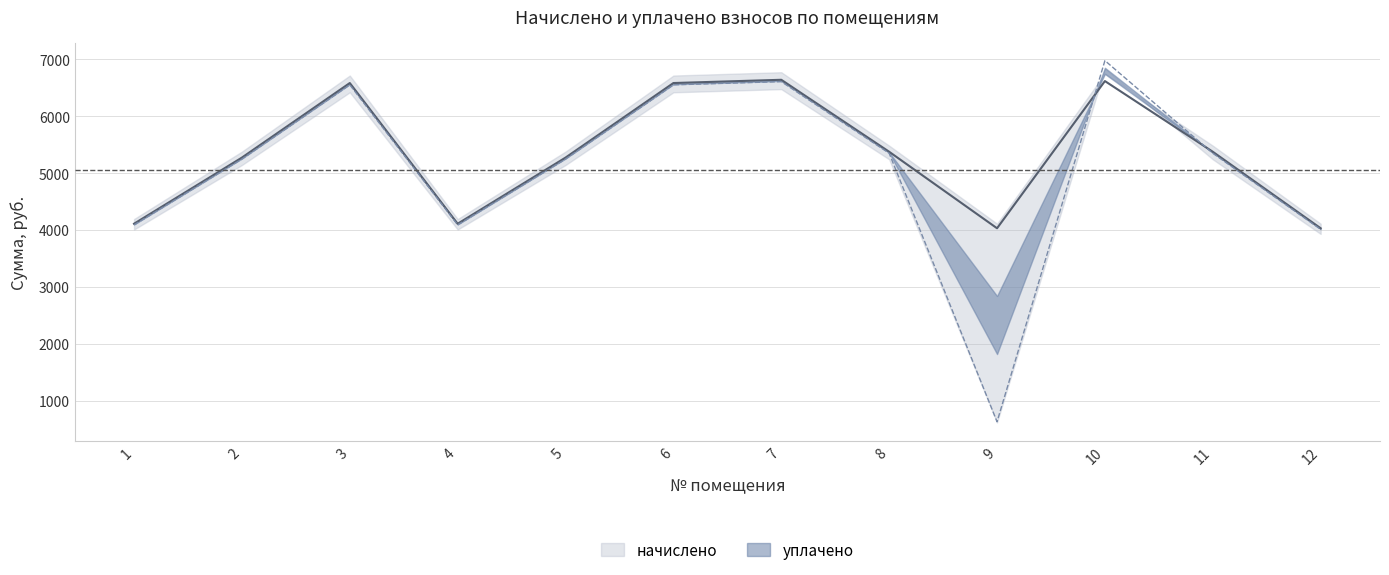

What is the average value of the уплачено series?

5058.7